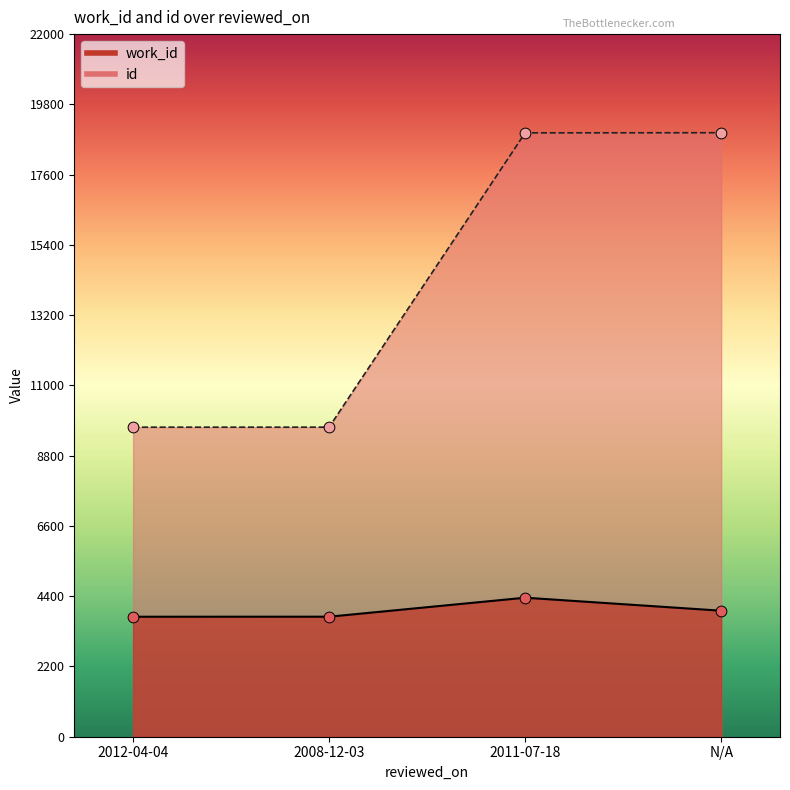

Which series has the largest total across all categories?

id